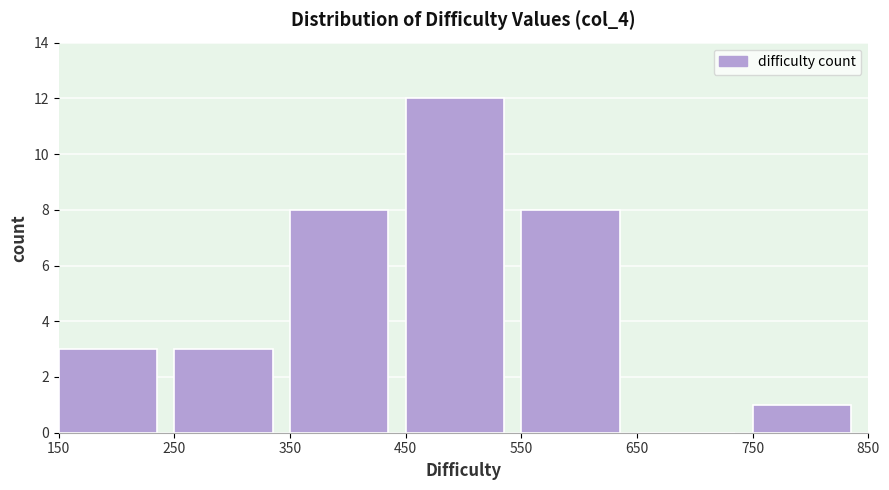

Reading left to right, transcribe this chart: for each bar, give the range it covers on the x-axis and its height. The values are not printed on the chart, so give them approximately, as read against the axis.

150 to 250: 3
250 to 350: 3
350 to 450: 8
450 to 550: 12
550 to 650: 8
650 to 750: 0
750 to 850: 1